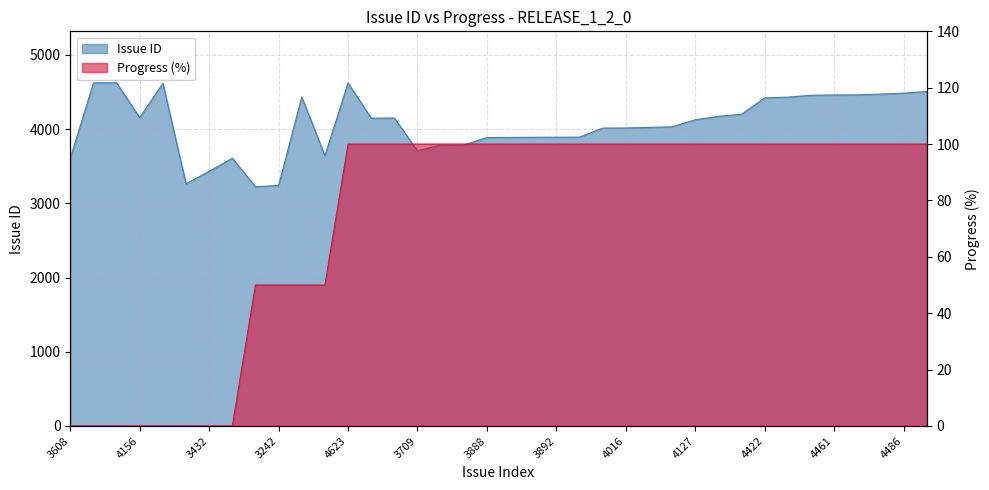

Which category has the highest value across all series?

4625